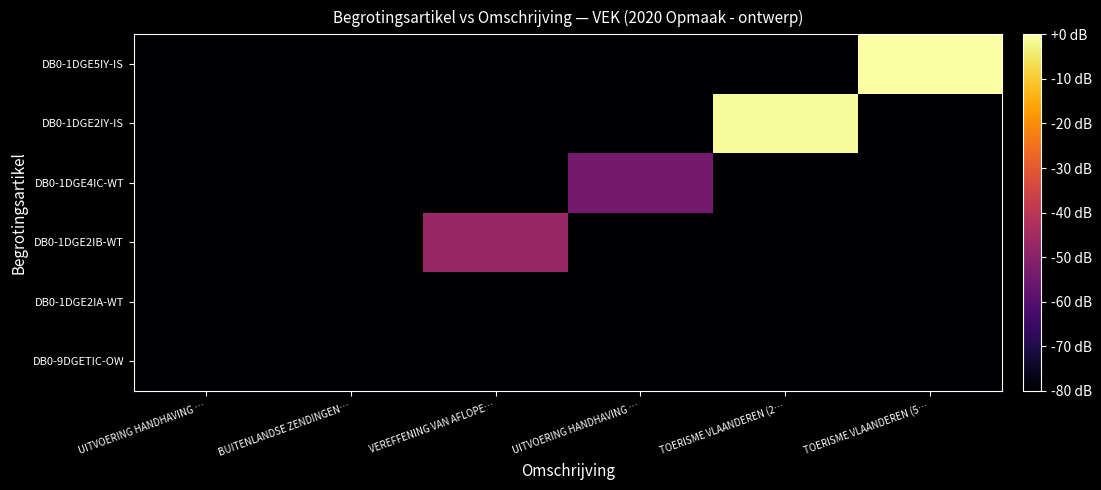

List the series in order of their peak value, highest first.

DB0-1DGE5IY-IS, DB0-1DGE2IY-IS, DB0-1DGE2IB-WT, DB0-1DGE4IC-WT, DB0-9DGETIC-OW, DB0-1DGE2IA-WT